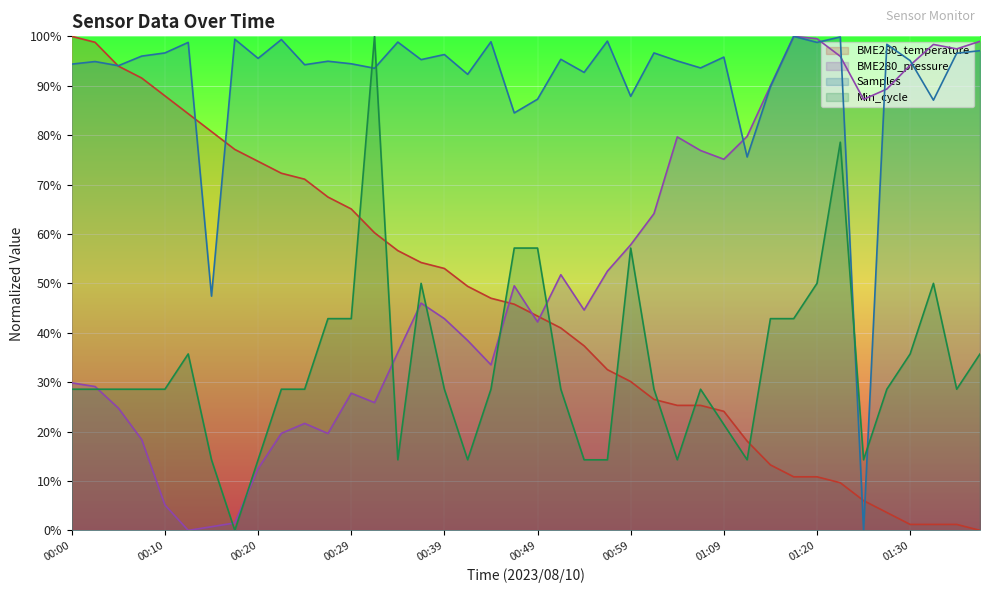

Reading right to left, extract all data points from this chart.

BME280_temperature: 0.0	1.2	1.2	1.2	3.6	6.0	9.6	10.8	10.8	13.3	18.1	24.1	25.3	25.3	26.5	30.1	32.5	37.3	41.0	43.4	45.8	47.0	49.4	53.0	54.2	56.6	60.2	65.1	67.5	71.1	72.3	74.7	77.1	80.7	84.3	88.0	91.6	94.0	98.8	100.0
BME280_pressure: 99.0	97.5	98.4	94.2	89.3	87.2	96.0	99.5	100.0	90.0	79.8	75.1	76.9	79.6	64.1	57.8	52.5	44.6	51.7	42.2	49.5	33.5	38.4	42.9	46.0	36.0	25.9	27.8	19.6	21.7	19.6	12.5	1.5	0.7	0.0	5.1	18.4	24.7	29.1	29.9
Samples: 97.1	96.6	87.1	95.1	98.4	0.0	99.9	98.8	100.0	89.8	75.6	95.8	93.6	95.0	96.6	87.9	99.0	92.7	95.3	87.3	84.5	98.9	92.3	96.3	95.3	98.8	93.5	94.4	95.0	94.3	99.4	95.5	99.4	47.4	98.8	96.6	96.0	94.1	94.9	94.4
Min_cycle: 35.7	28.6	50.0	35.7	28.6	14.3	78.6	50.0	42.9	42.9	14.3	21.4	28.6	14.3	28.6	57.1	14.3	14.3	28.6	57.1	57.1	28.6	14.3	28.6	50.0	14.3	100.0	42.9	42.9	28.6	28.6	14.3	0.0	14.3	35.7	28.6	28.6	28.6	28.6	28.6